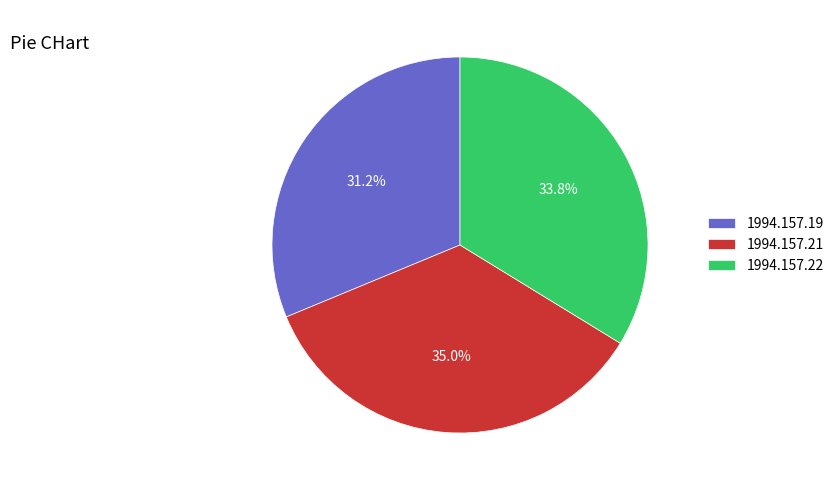

The 1994.157.22 slice represents 19% of the pie. True or false?

False